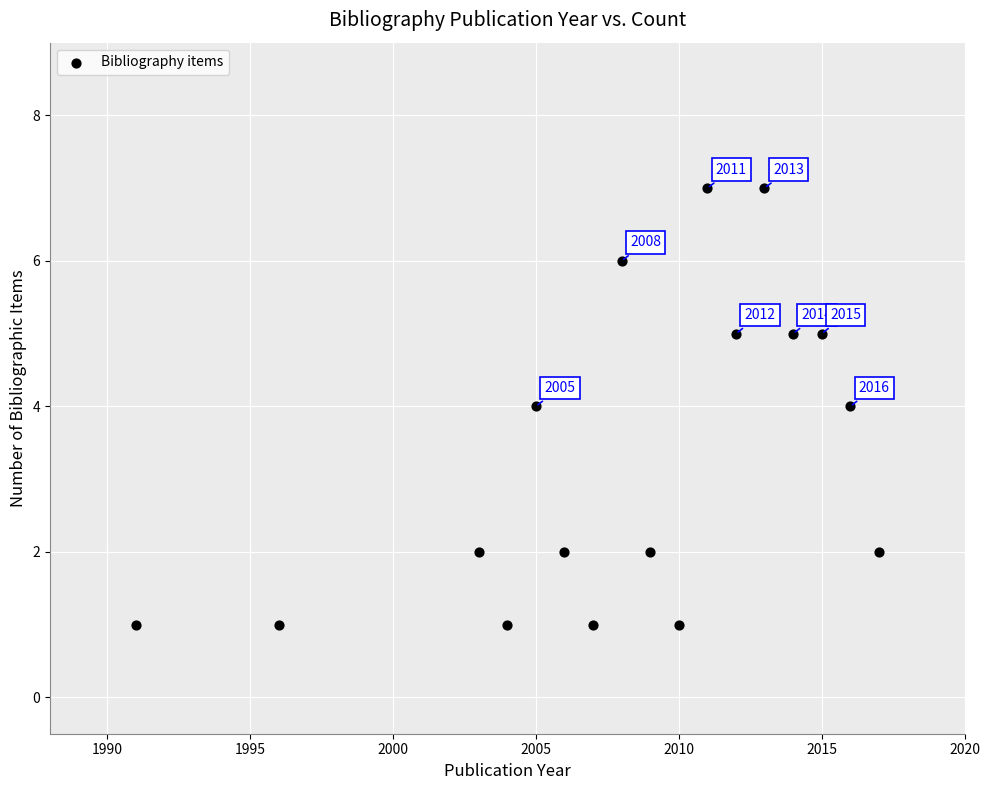

What is the range of Y values (max minus min)?

6